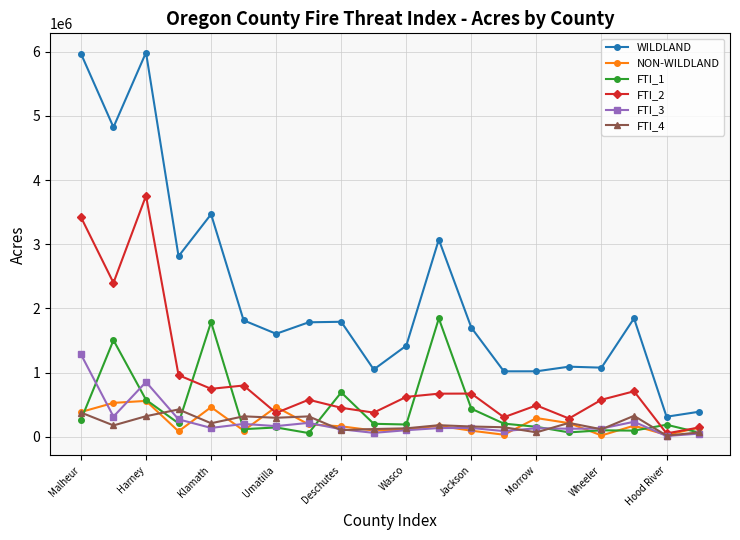

Which series has the largest total across all categories?

WILDLAND